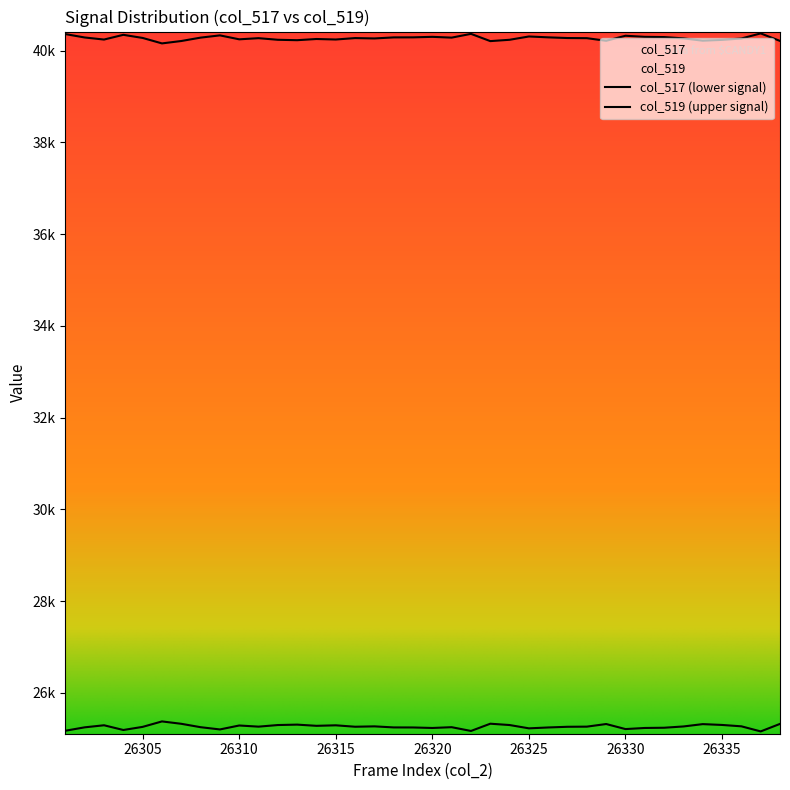

Between 26333 and 26322, which is larger?

26333